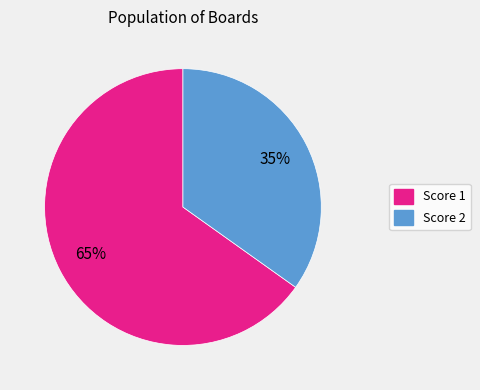

To the nearest percent, what is the difference between the largest and smallest slice percentages?

30%